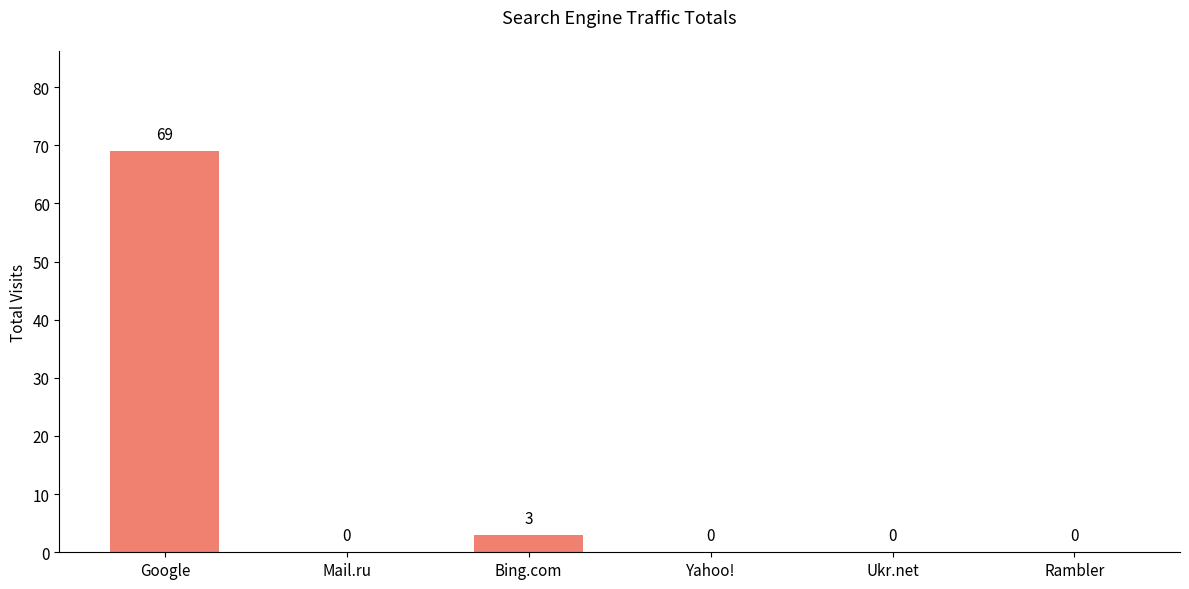

Which category has the highest value across all series?

Google